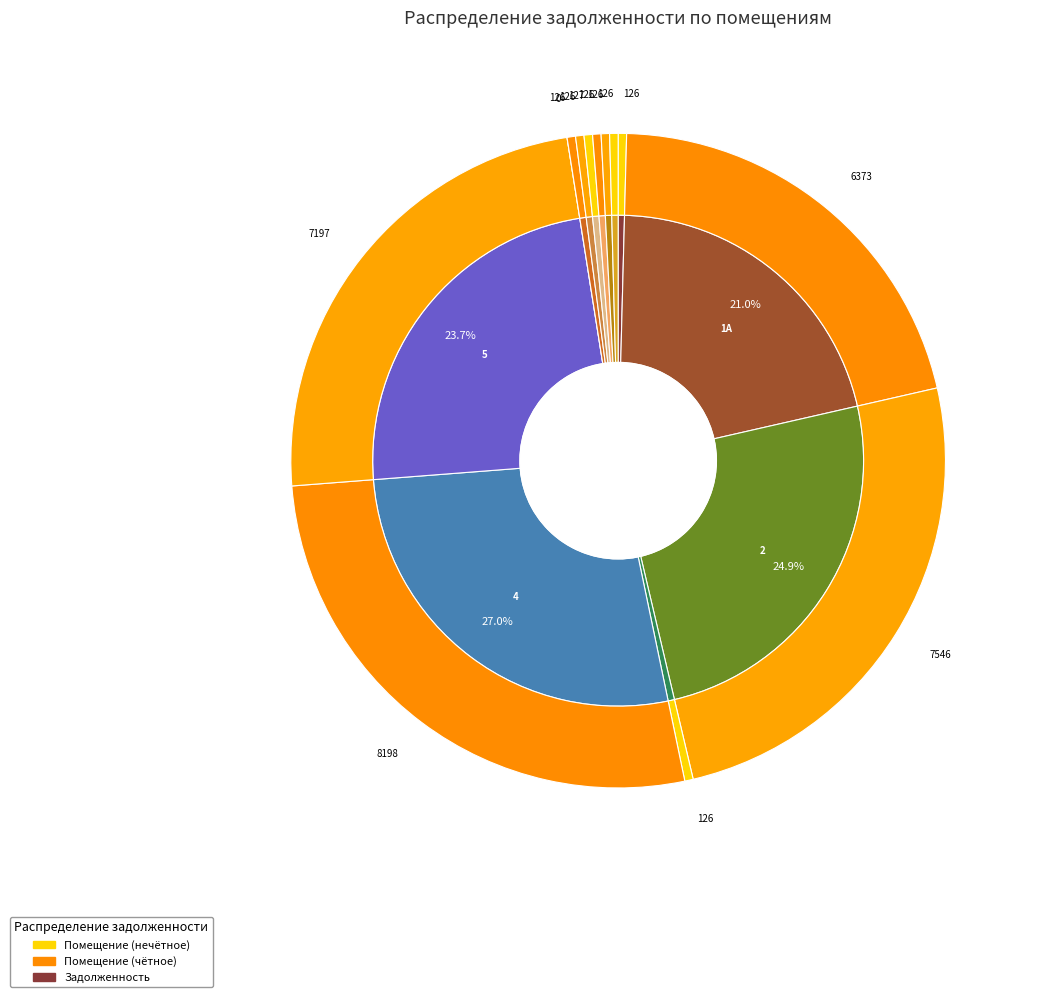

Does 8 represent more than half of the total?

No